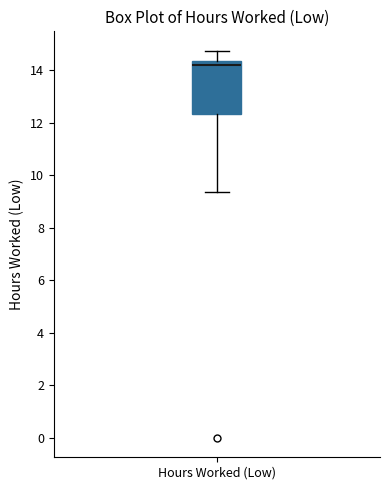

Where does the lower whisker of the box for Hours Worked (Low) end on the y-axis? The values are not printed on the chart, so give them approximately, as read against the axis.

9.4